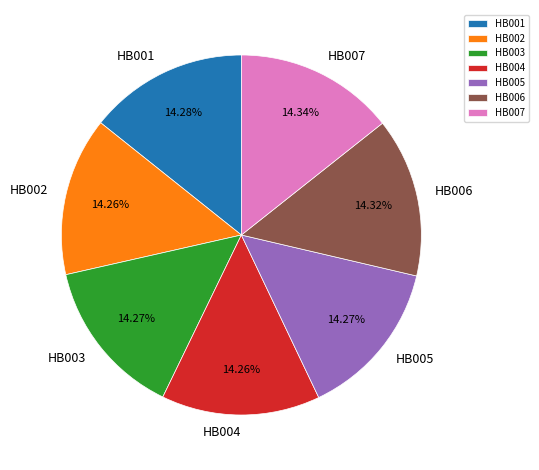

How many segments does this pie chart have?

7